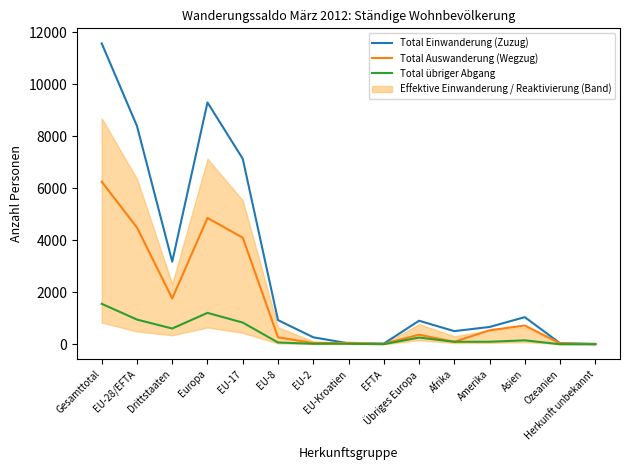

What is the maximum value for Total übriger Abgang?

1556